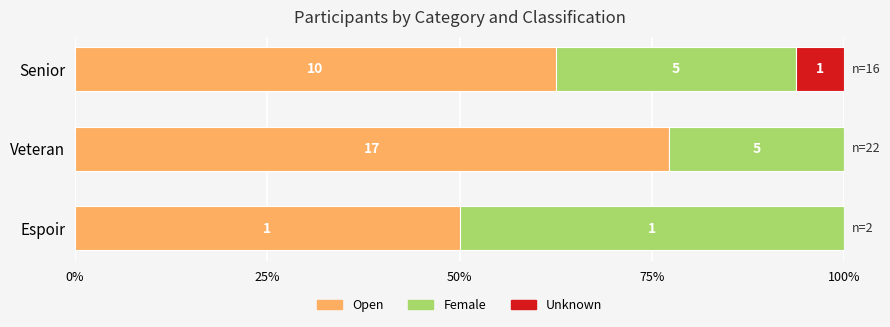

What is the difference between the maximum and minimum values in the Unknown series?

6.2